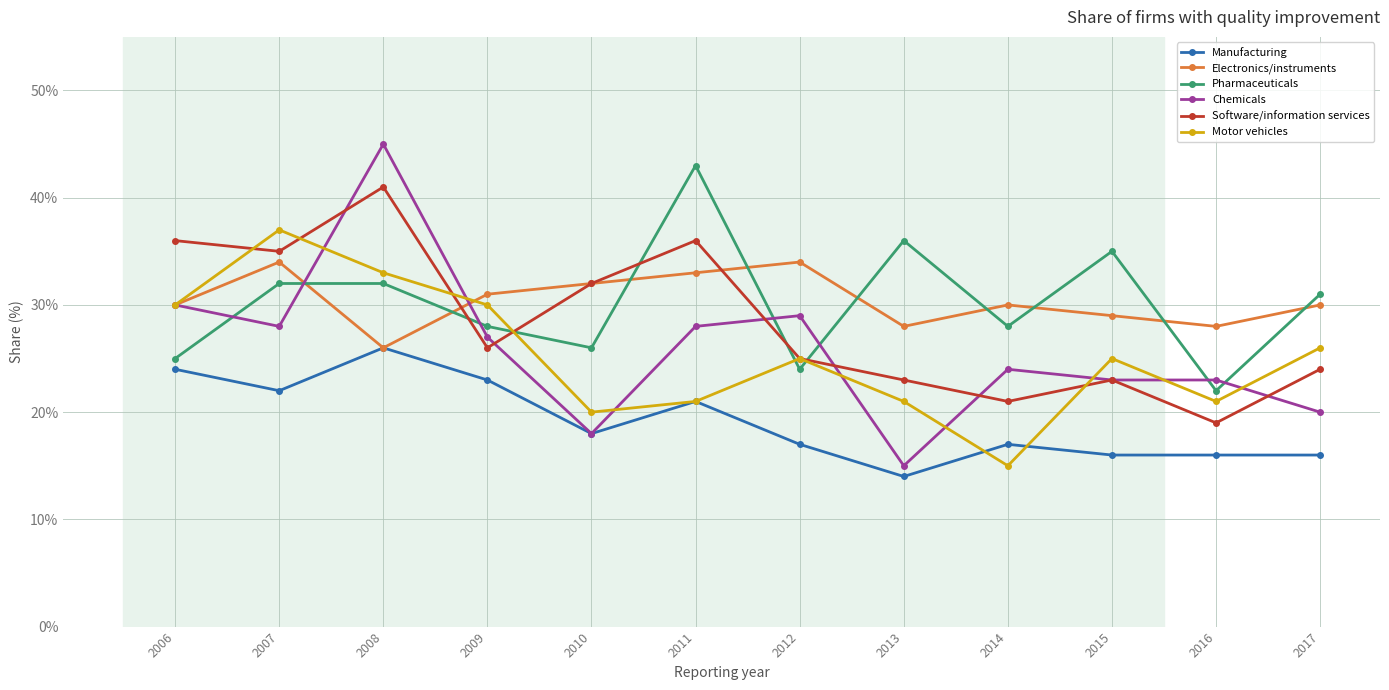

True or false: Pharmaceuticals and Software/information services intersect in this chart.

True